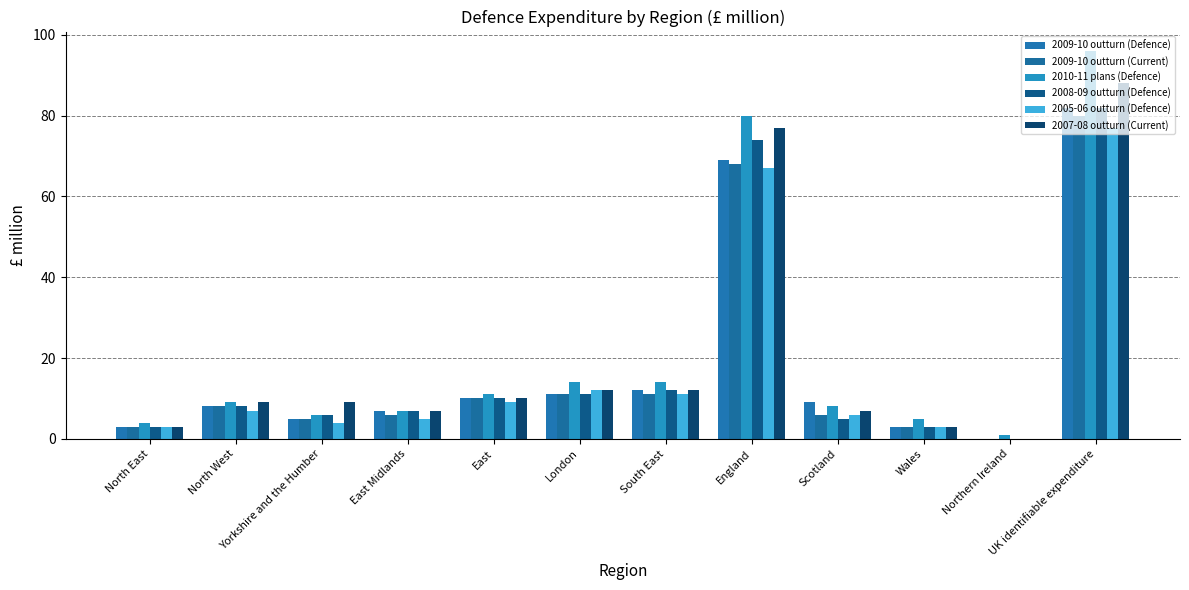

What are all the series names shown in the legend?

2009-10 outturn (Defence), 2009-10 outturn (Current), 2010-11 plans (Defence), 2008-09 outturn (Defence), 2005-06 outturn (Defence), 2007-08 outturn (Current)